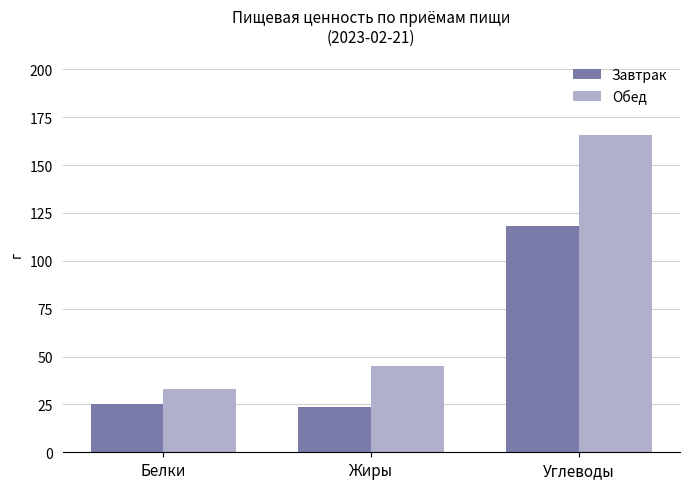

At which label does Обед reach its peak?

Углеводы